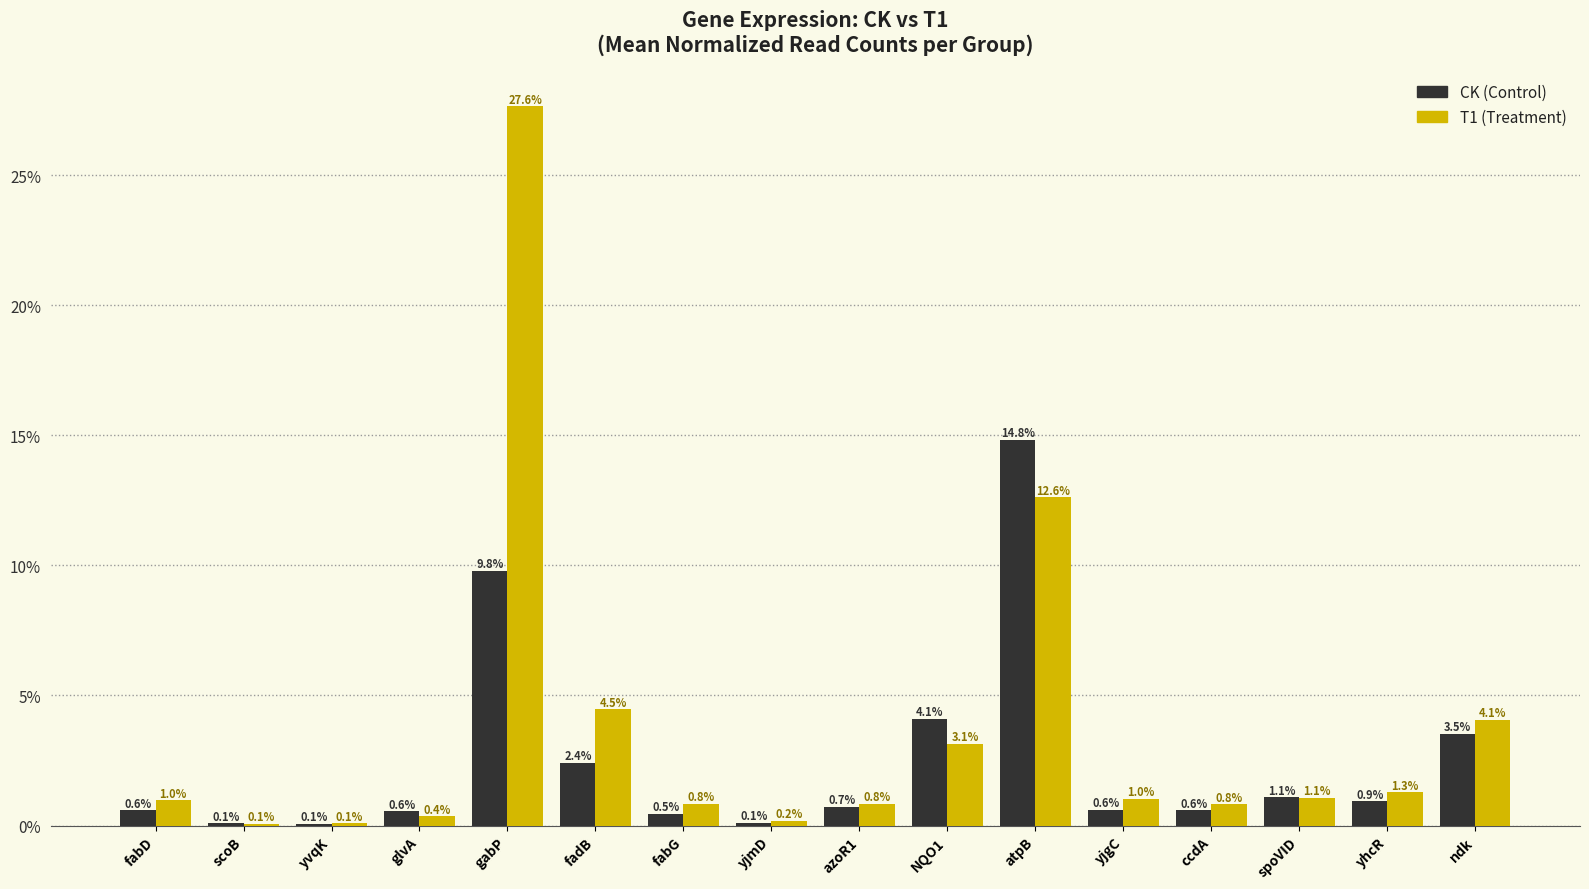

At which label is T1 (Treatment) closest to 13?

atpB